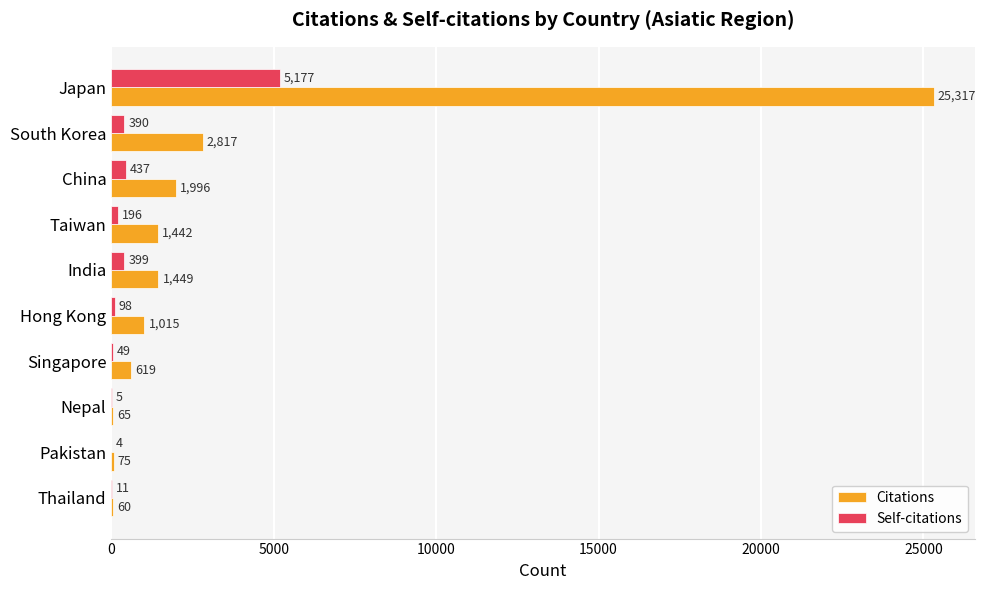

What is the sum of all Citations values?

34855